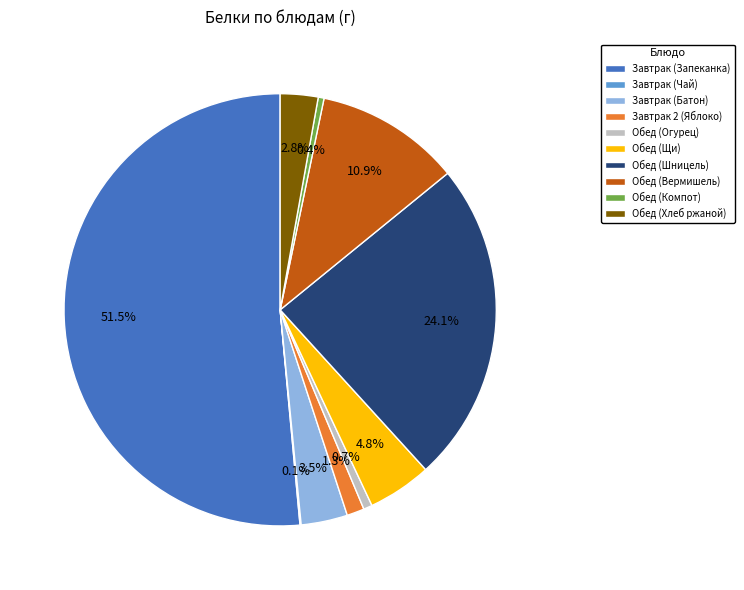

Which slice represents more than half of the pie?

Завтрак (Запеканка)